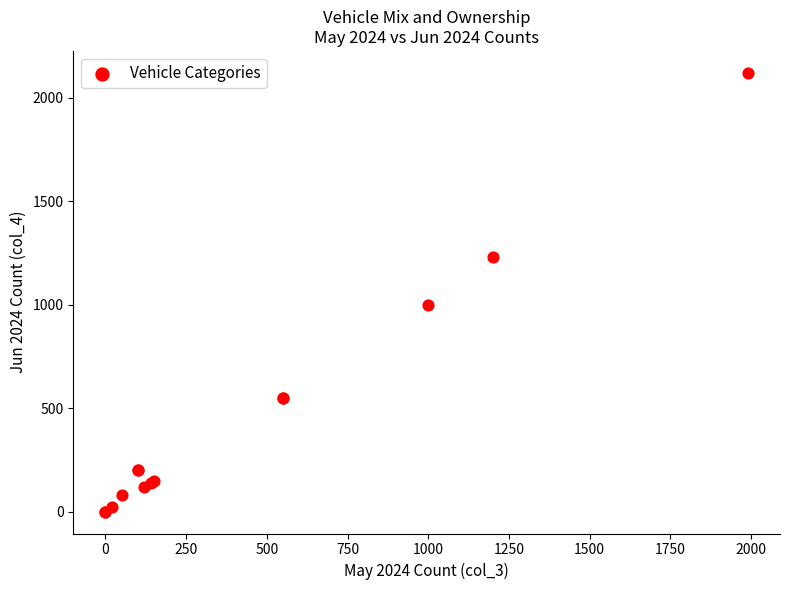

What Y value in the scatter plot is closest to 1060?

1000